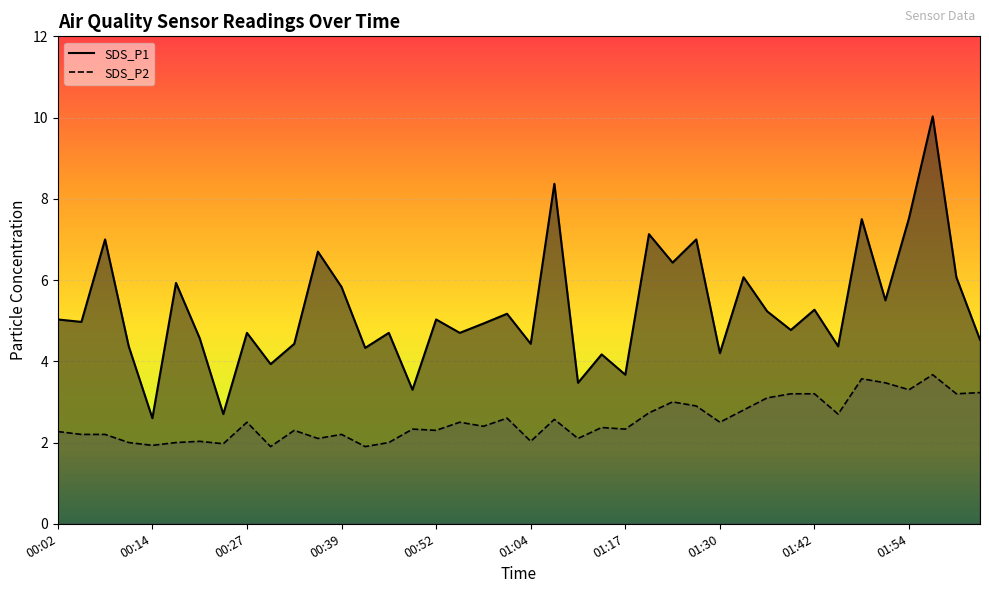

Between 00:24 and 00:08, which is larger?

00:08